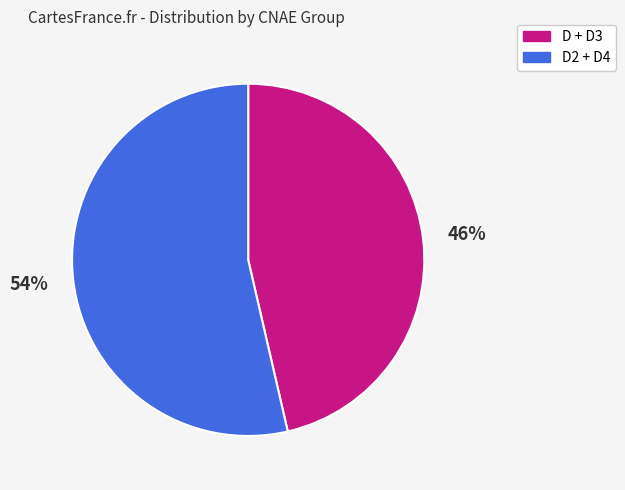

To the nearest percent, what is the combined percentage of D + D3 and D2 + D4?

100%